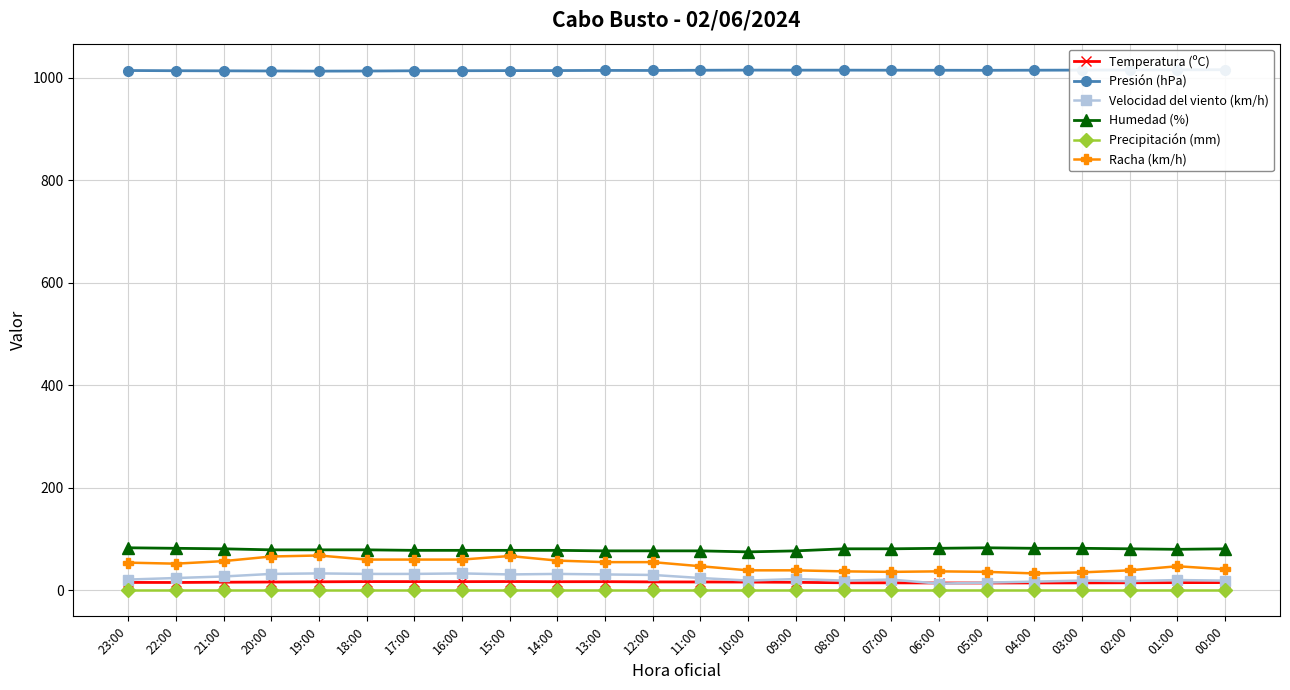

True or false: Temperatura (ºC) has more than 0 points higher than both neighbors.

True